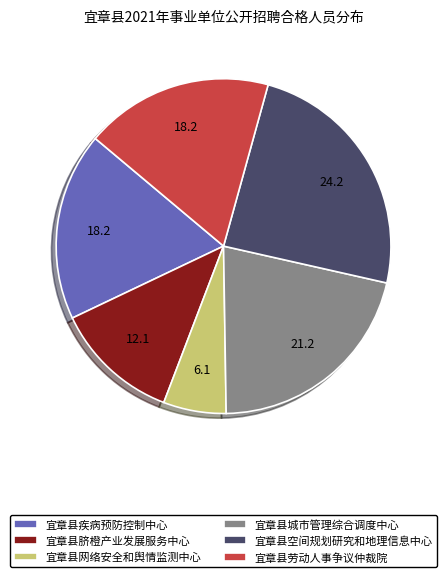

Is 宜章县空间规划研究和地理信息中心 the majority of the pie?

No